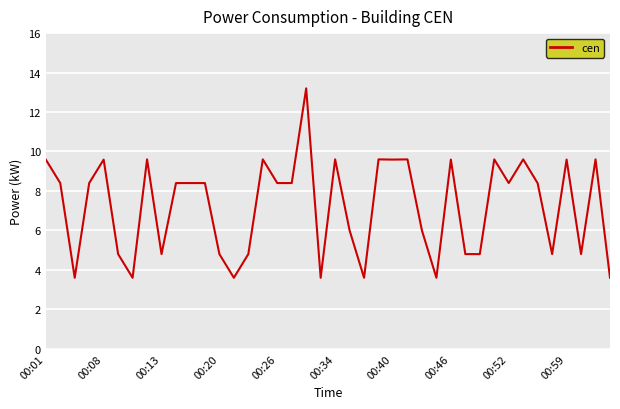

What is the greatest value displayed?

13.2